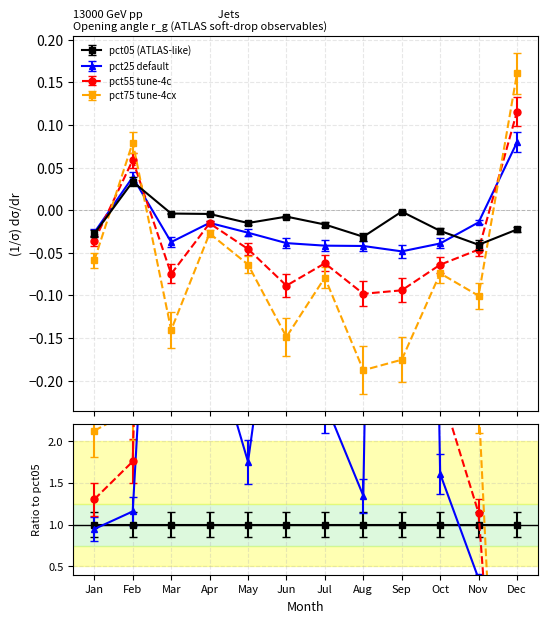

What is the total value across all series at Jan?

-0.1